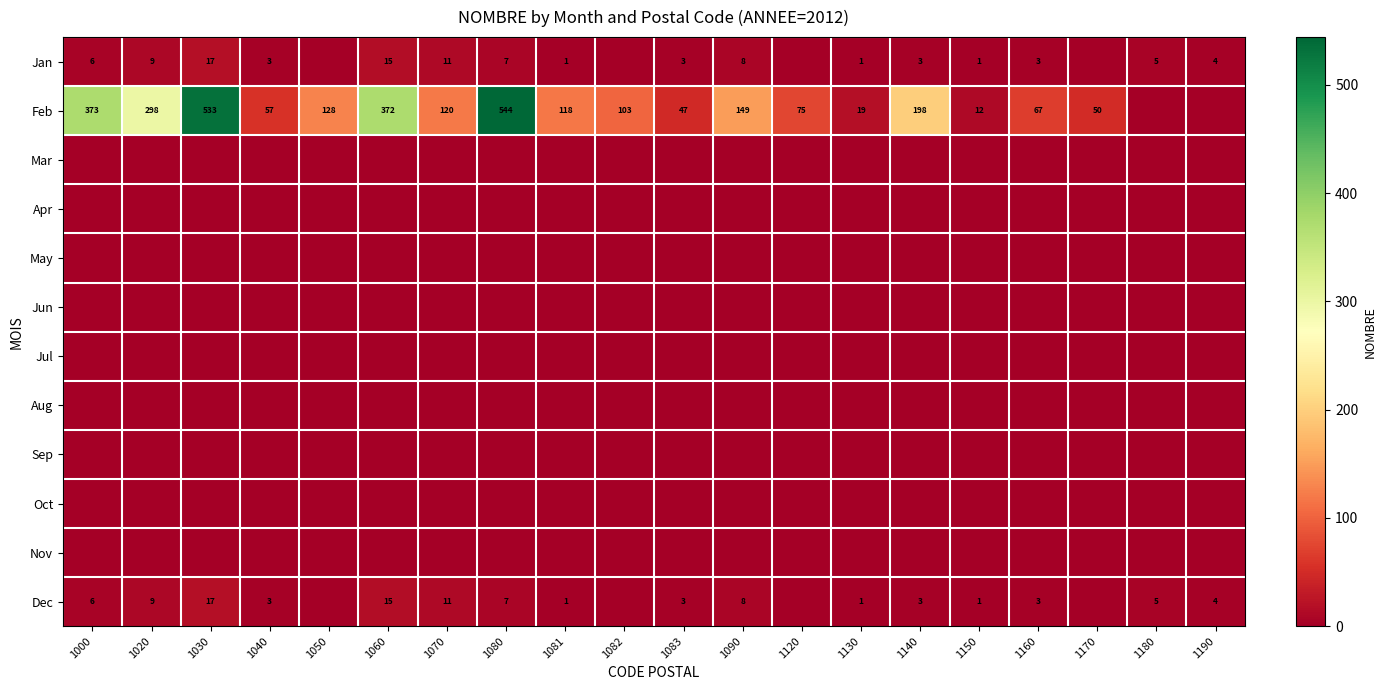

The Feb series shows 645 at 1060. True or false?

False